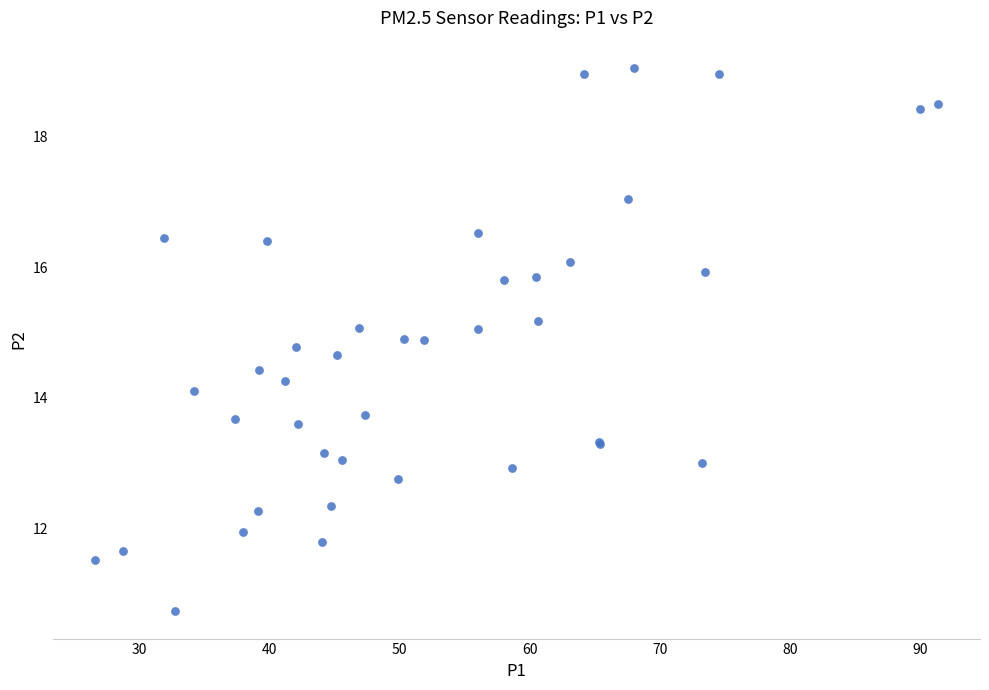

What Y value in the scatter plot is closest to 14?

14.1